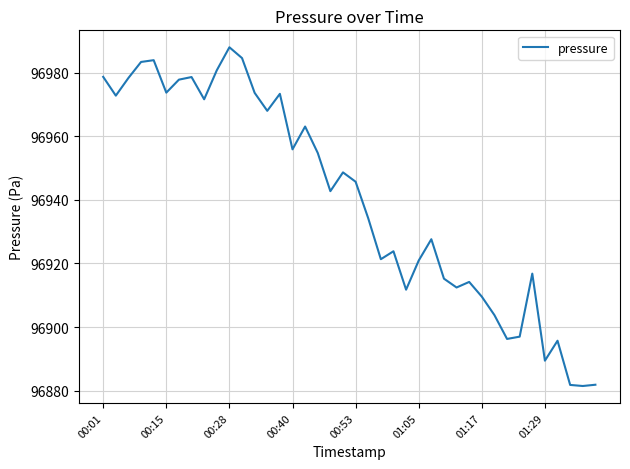

What is the difference between the maximum and minimum values?

106.6